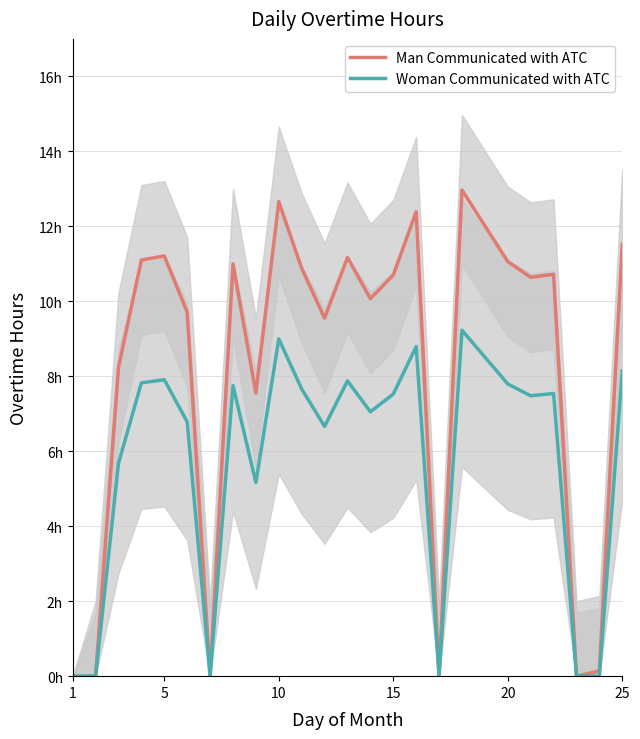

Between 1 and 5, which series saw the biggest shift?

Man Communicated with ATC